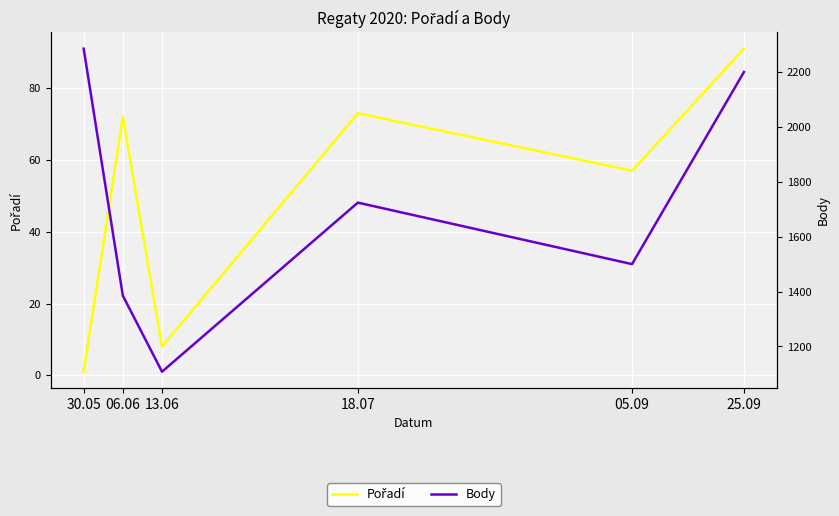

How many lines are shown in the chart?

2